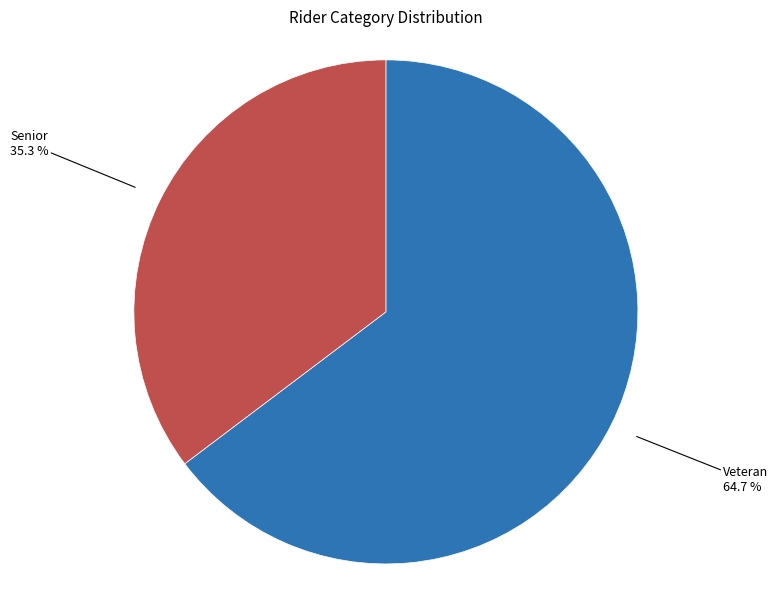

Between Veteran and Senior, which is larger?

Veteran